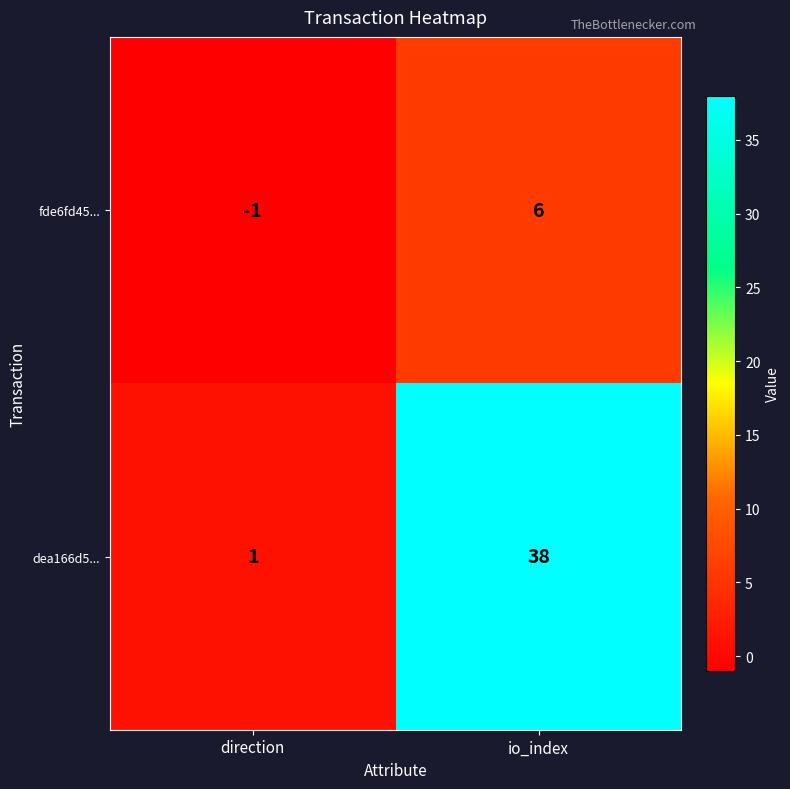

Where is fde6fd45... nearest to the value 2?

direction